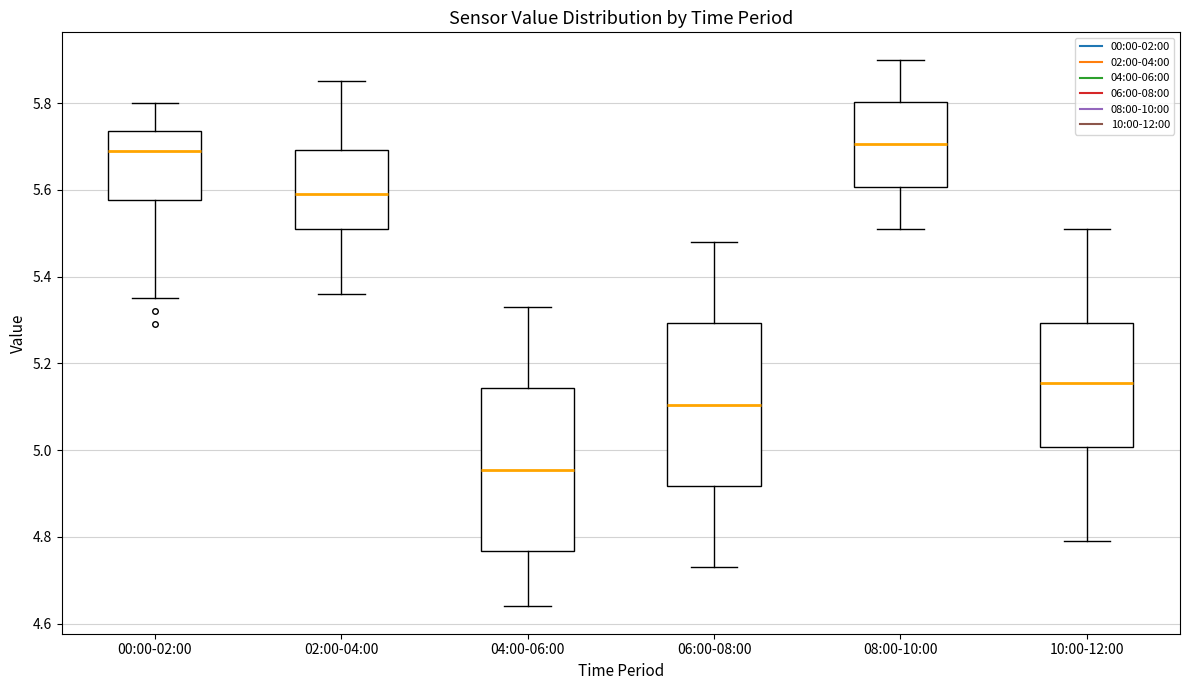

Reading left to right, read every box against the y-axis: the position of its median line, the range the box covers, and the ends of its whiskers. The values are not printed on the chart, so give them approximately, as read against the axis.

00:00-02:00: median 5.70, box 5.58 to 5.74, whiskers 5.36 to 5.80
02:00-04:00: median 5.60, box 5.52 to 5.70, whiskers 5.36 to 5.86
04:00-06:00: median 4.96, box 4.76 to 5.14, whiskers 4.64 to 5.34
06:00-08:00: median 5.10, box 4.92 to 5.30, whiskers 4.74 to 5.48
08:00-10:00: median 5.70, box 5.60 to 5.80, whiskers 5.52 to 5.90
10:00-12:00: median 5.16, box 5.00 to 5.30, whiskers 4.80 to 5.52